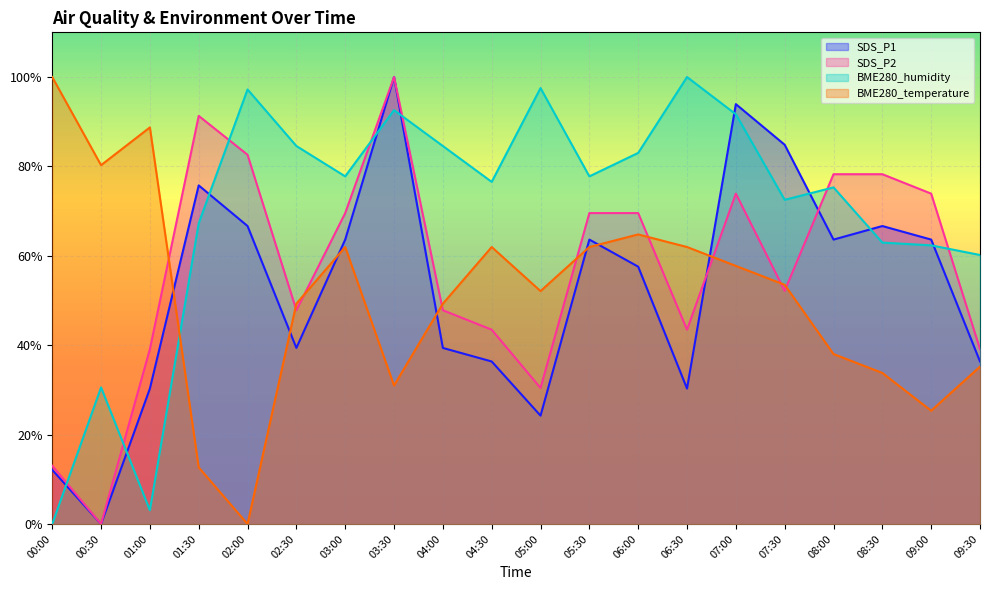

List the labels in order of SDS_P1 value, smallest first.

00:30, 00:00, 05:00, 01:00, 06:30, 04:30, 09:30, 02:30, 04:00, 06:00, 03:00, 05:30, 08:00, 09:00, 02:00, 08:30, 01:30, 07:30, 07:00, 03:30